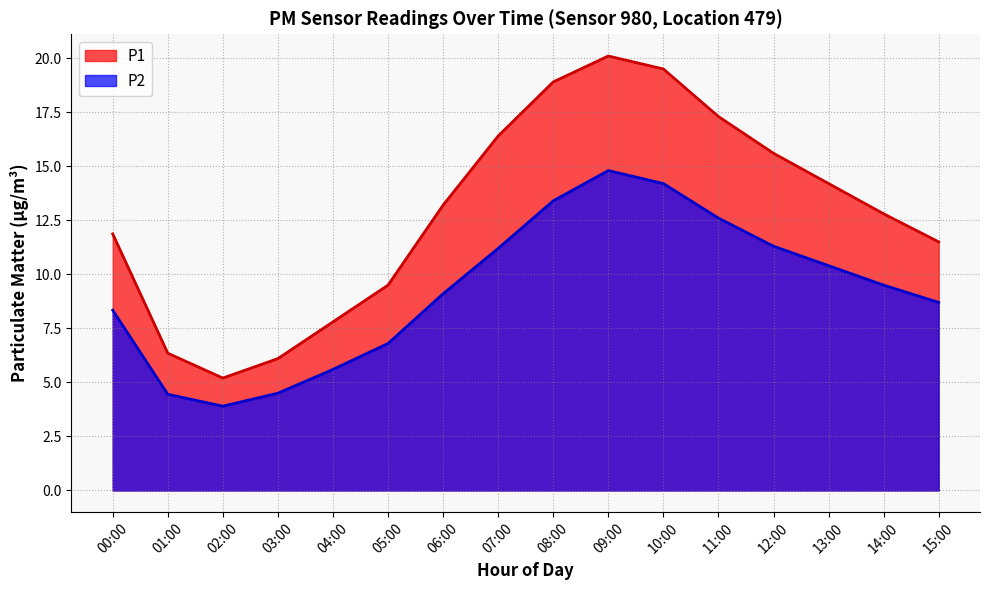

True or false: P1 and P2 cross at least once.

False